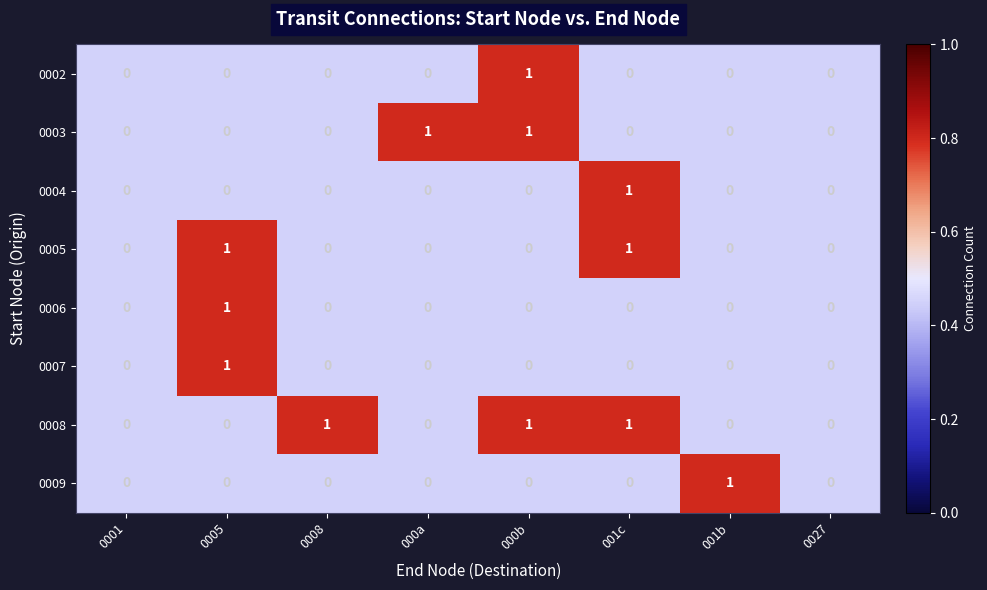

At which label does 0006 reach its peak?

0005